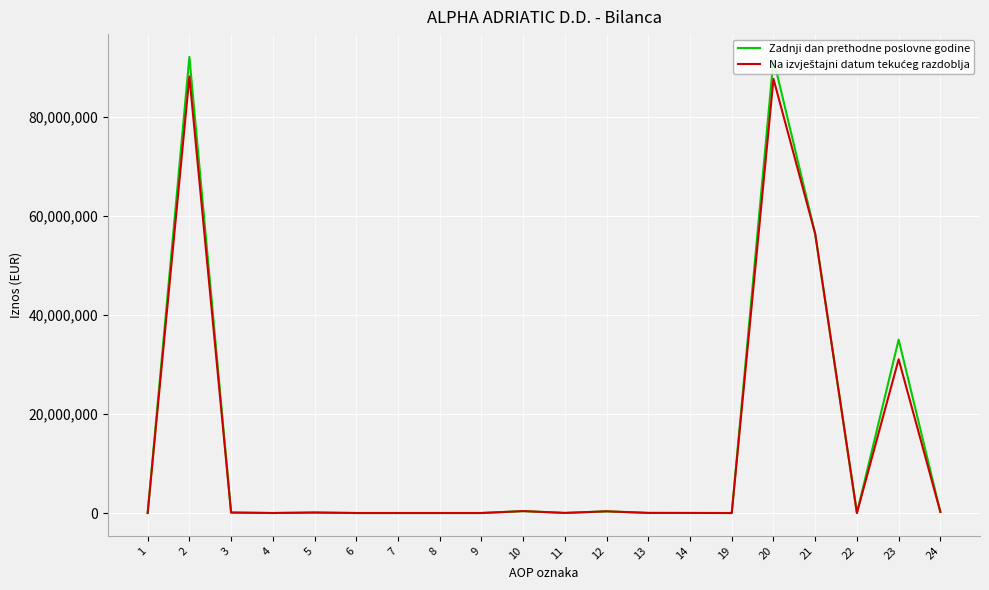

True or false: Zadnji dan prethodne poslovne godine has more than 2 points higher than both neighbors.

True